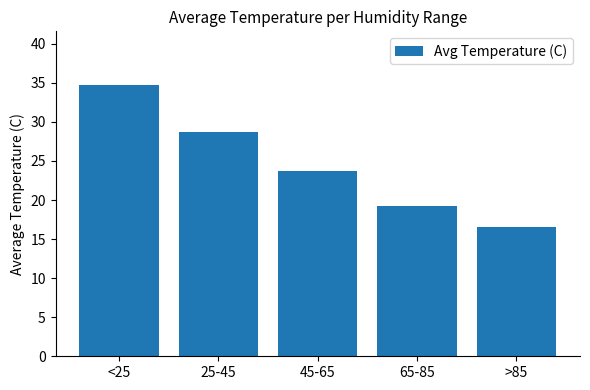

What is the value of the 1st bar from the left?

34.7